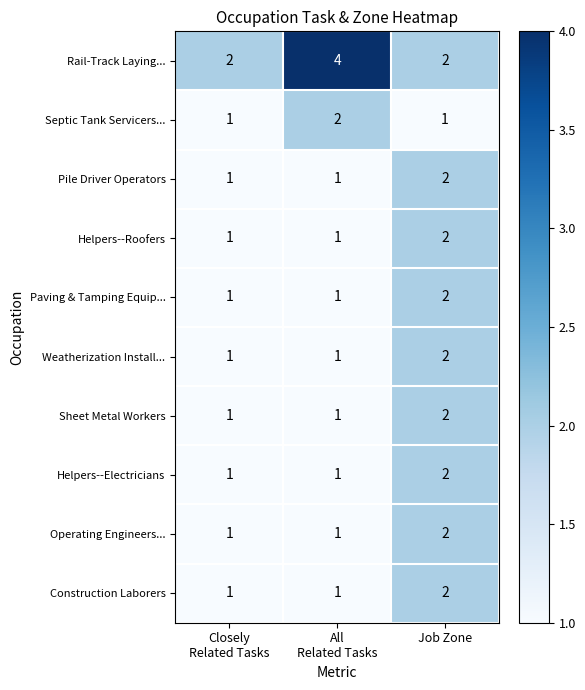

What is the sum of all Operating Engineers... values?

4